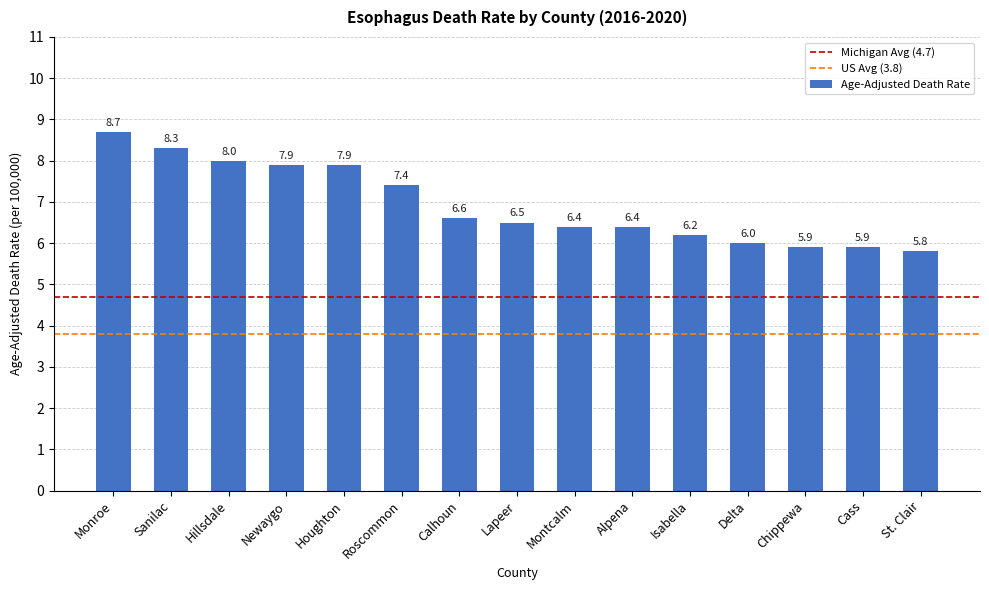

What is the value of the 12th bar from the left?

6.0